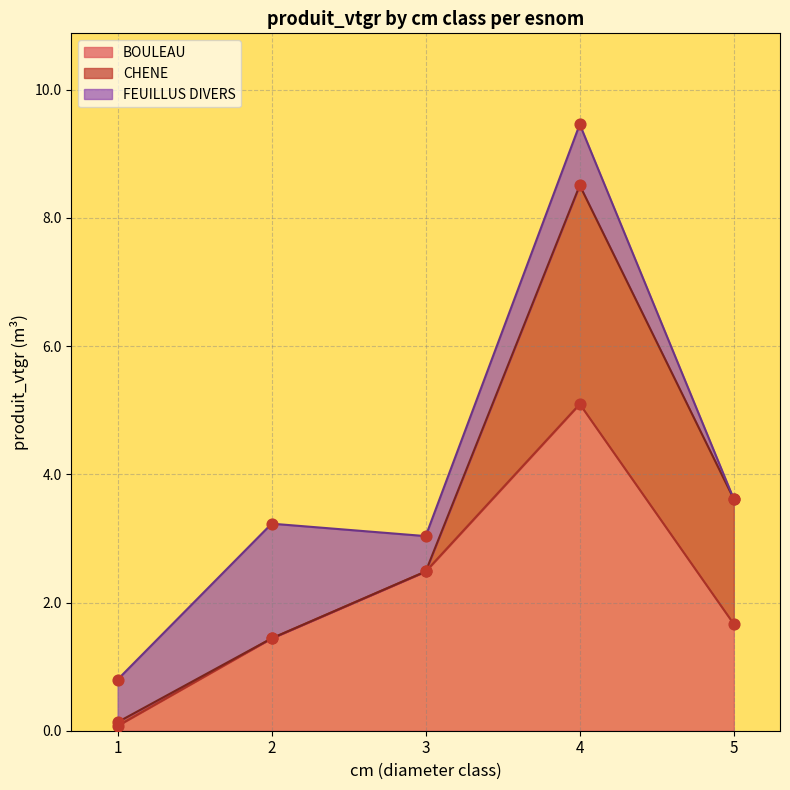

What is the total value across all series at 3?

3.0